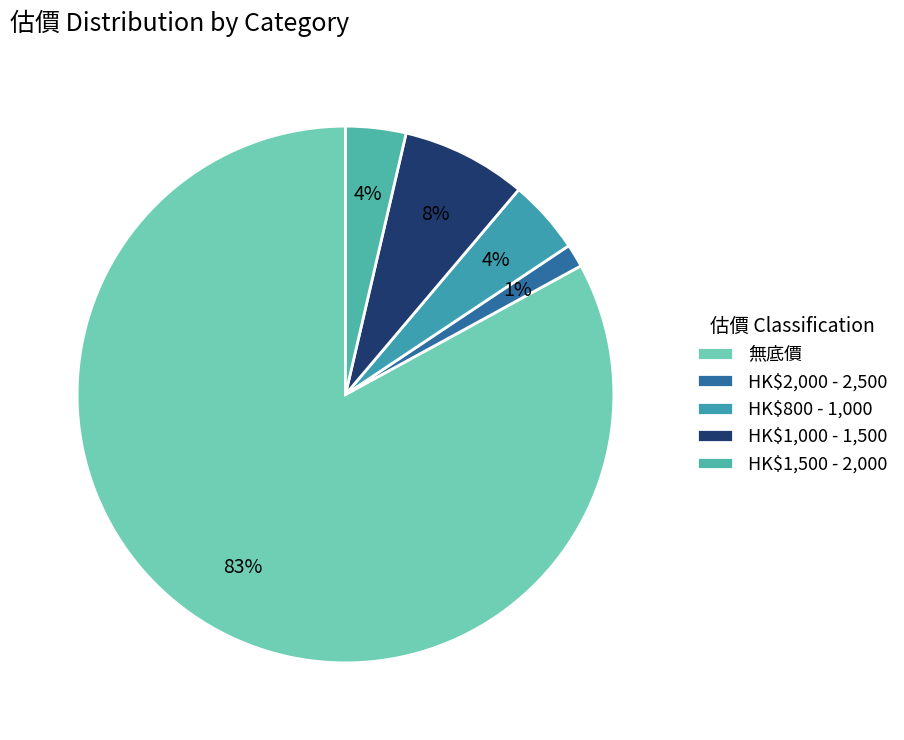

Which slice represents more than half of the pie?

無底價